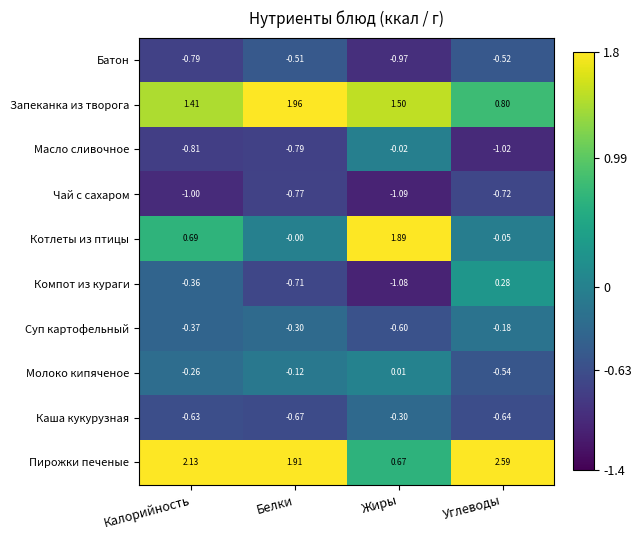

Which category has the highest value across all series?

Углеводы